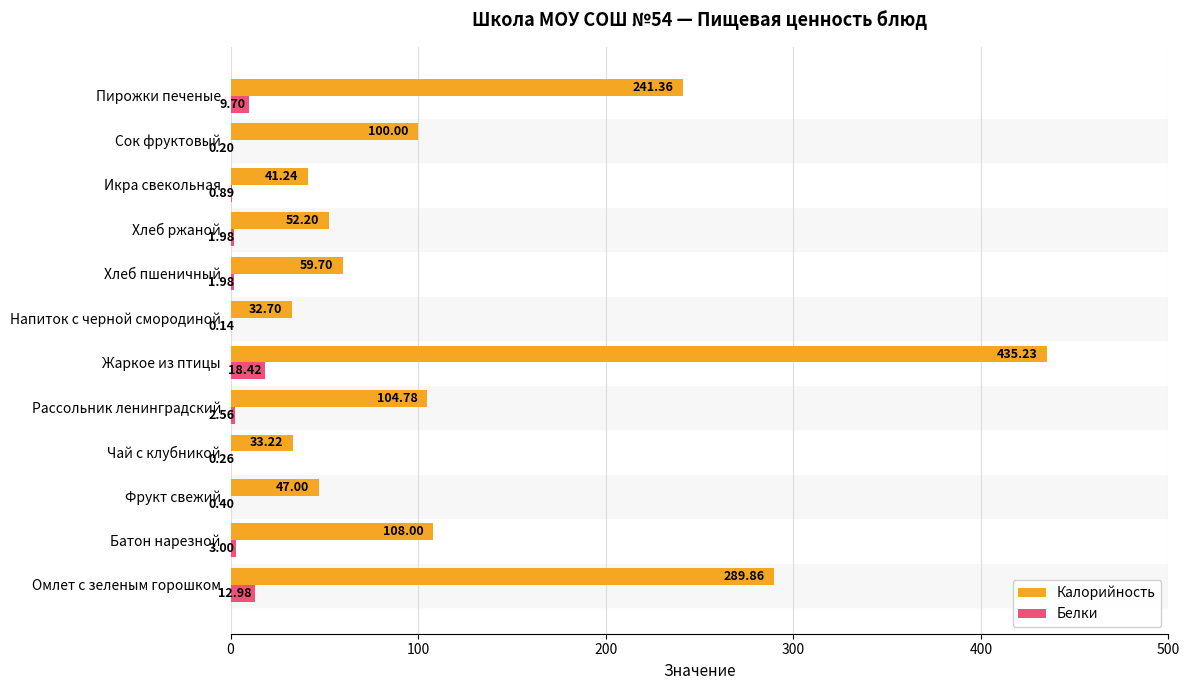

What is the sum of the Калорийность values at Жаркое из птицы and Фрукт свежий?

482.2